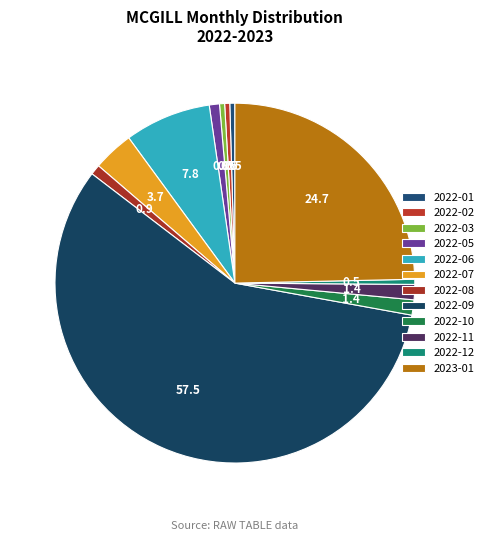

Rank the categories by value from highest to lowest.

2022-09, 2023-01, 2022-06, 2022-07, 2022-10, 2022-11, 2022-05, 2022-08, 2022-01, 2022-02, 2022-03, 2022-12